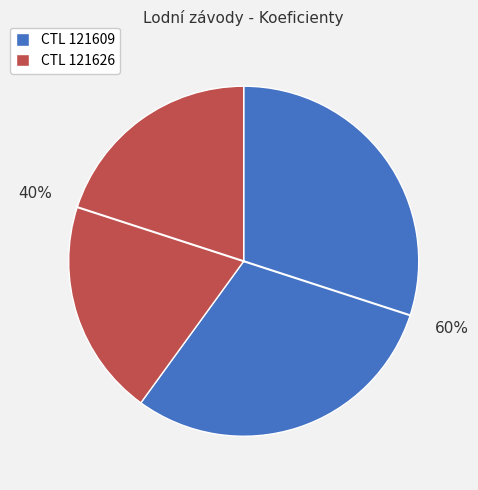

Rank the categories by value from lowest to highest.

CTL 121626, CTL 121609